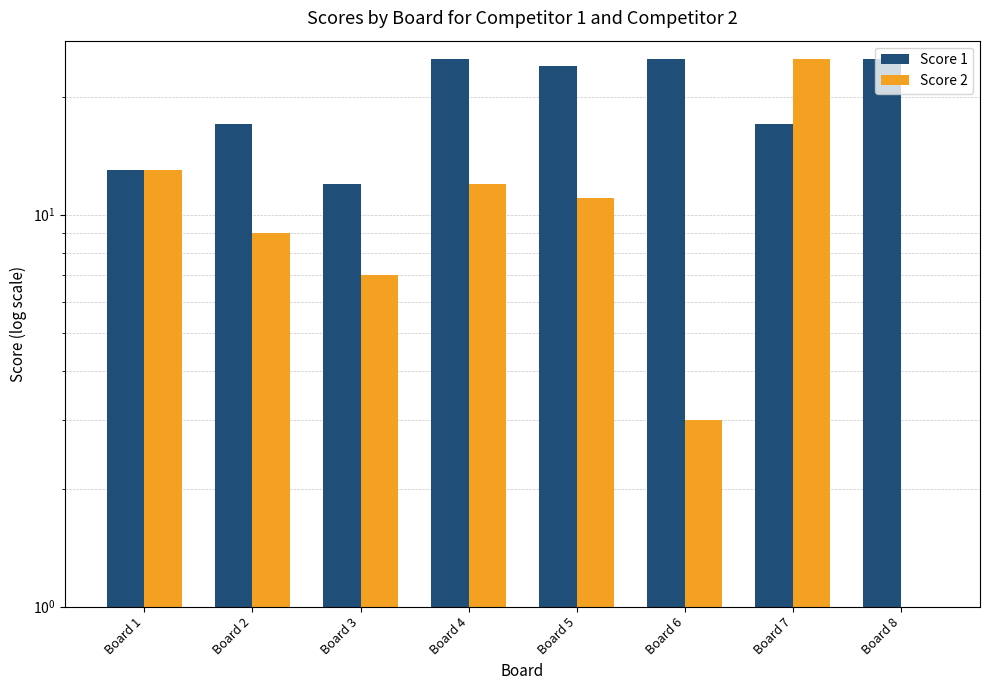

Which series has the largest total across all categories?

Score 1